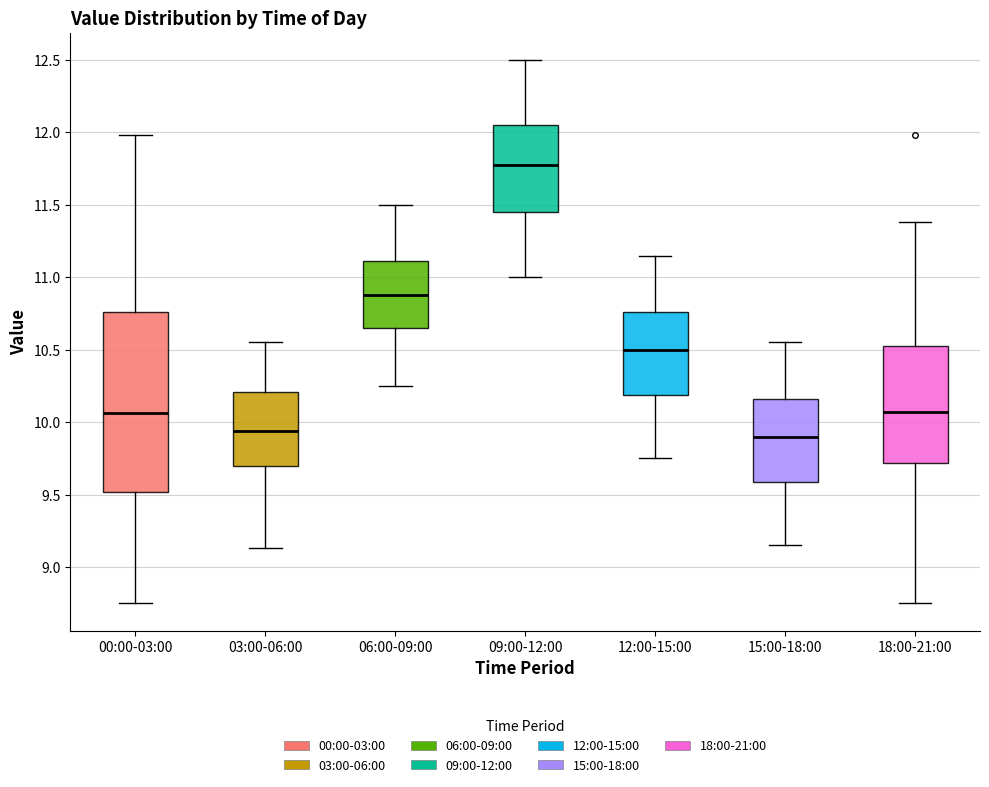

Reading left to right, transcribe this box plot: for each box, give where its median line is, the range the box spans, and where its two whiskers end, as read against the y-axis. The values are not printed on the chart, so give them approximately, as read against the axis.

00:00-03:00: median 10.05, box 9.50 to 10.75, whiskers 8.75 to 12.00
03:00-06:00: median 9.95, box 9.70 to 10.20, whiskers 9.15 to 10.55
06:00-09:00: median 10.90, box 10.65 to 11.10, whiskers 10.25 to 11.50
09:00-12:00: median 11.80, box 11.45 to 12.05, whiskers 11.00 to 12.50
12:00-15:00: median 10.50, box 10.20 to 10.75, whiskers 9.75 to 11.15
15:00-18:00: median 9.90, box 9.60 to 10.15, whiskers 9.15 to 10.55
18:00-21:00: median 10.05, box 9.70 to 10.55, whiskers 8.75 to 11.40